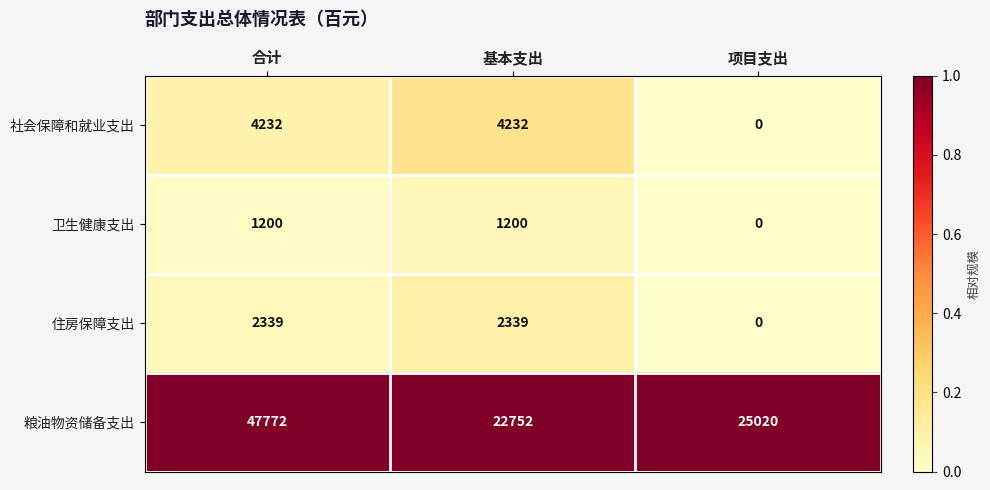

At how many categories does at least one series exceed 0?

3